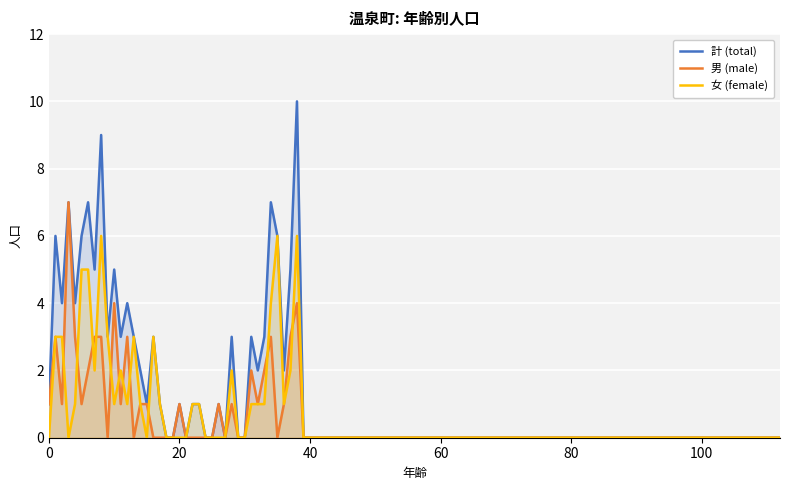

Rank the series at 35 from highest to lowest value.

計 (total), 女 (female), 男 (male)